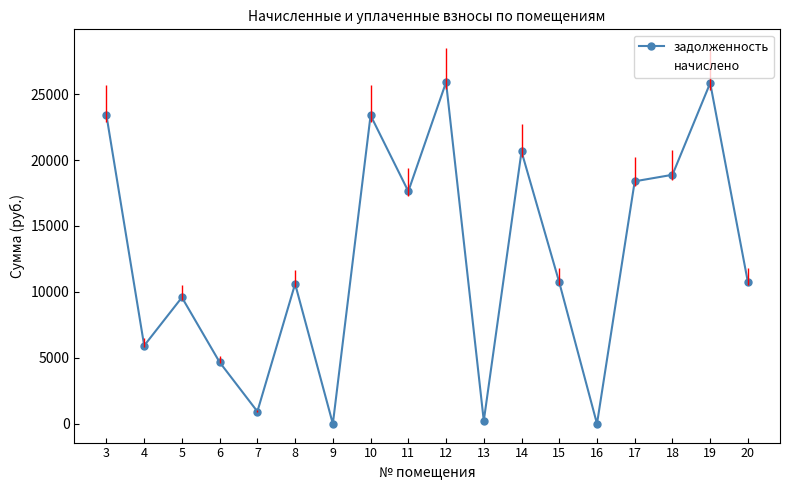

At which category does задолженность reach its first local valley?

4